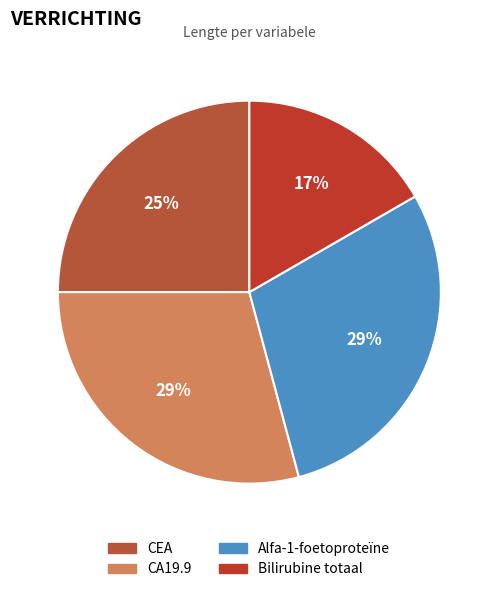

To the nearest percent, what is the average slice percentage?

25%